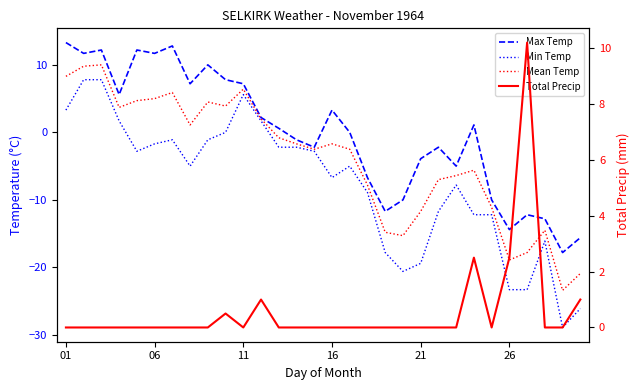

True or false: Mean Temp and Total Precip cross at least once.

True